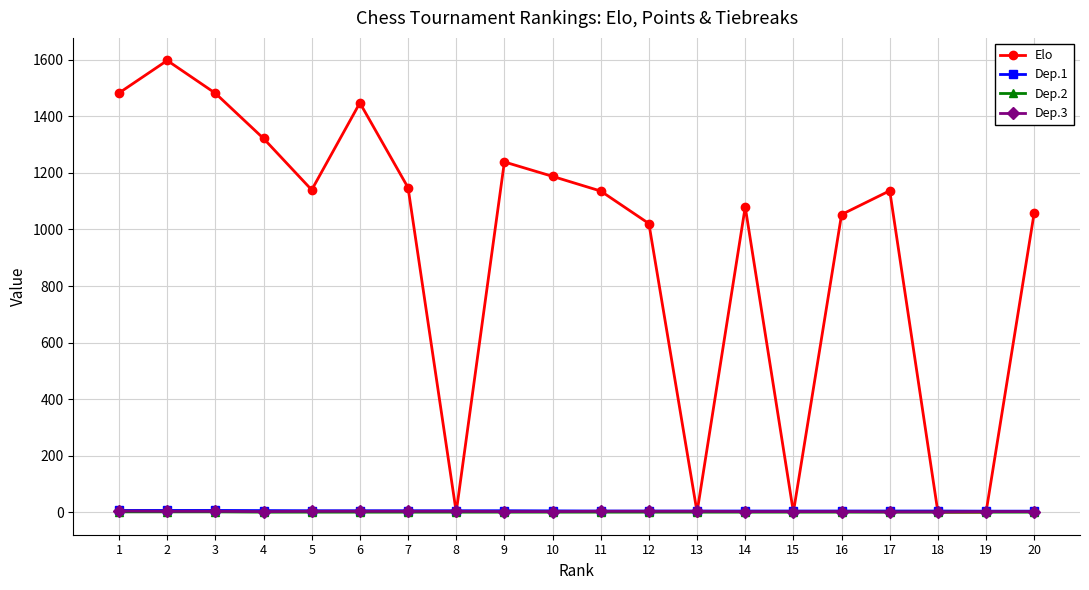

In Elo, how many points are higher than both neighbors (excluding endpoints)?

5